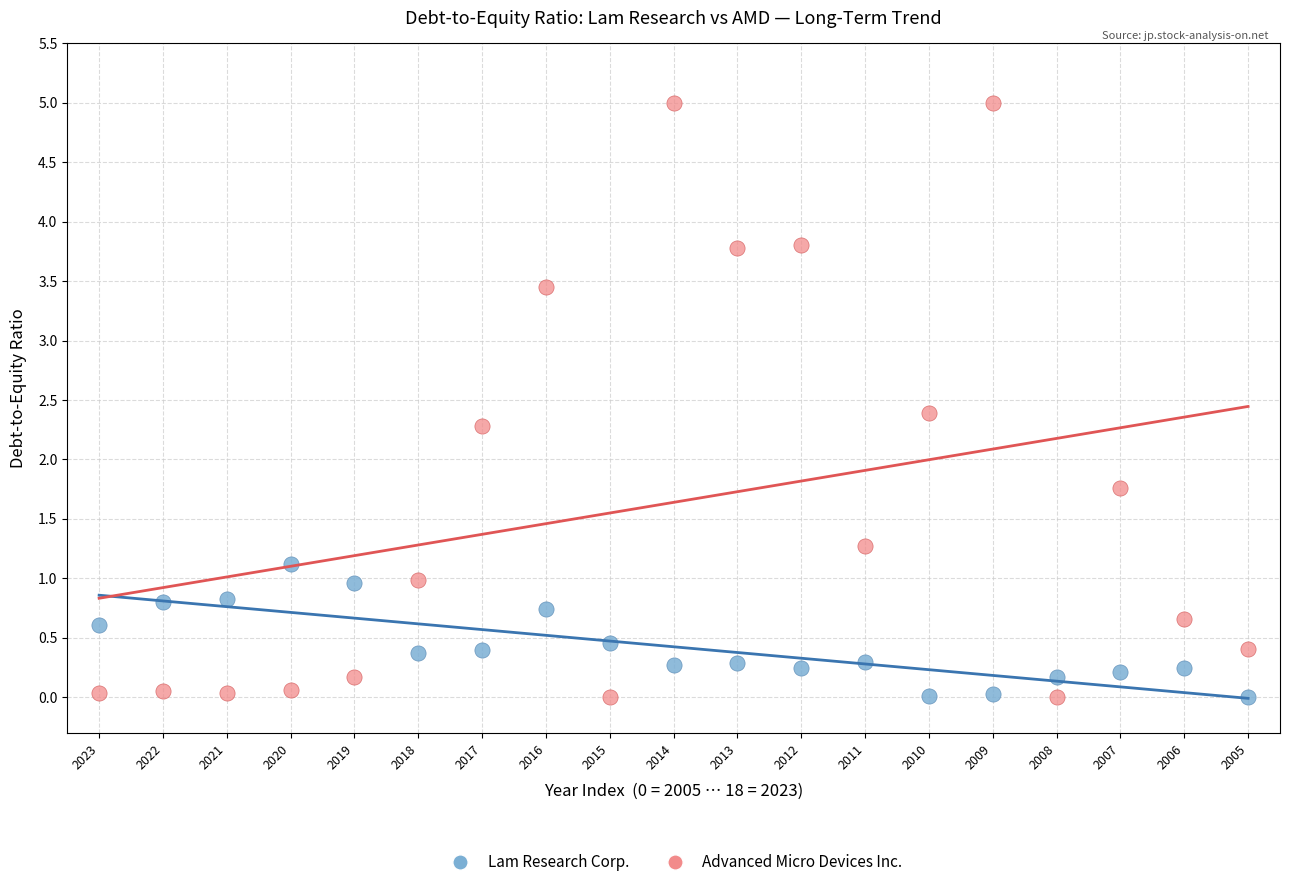

Across all data points, what is the range of Y values (max minus min)?

5.0